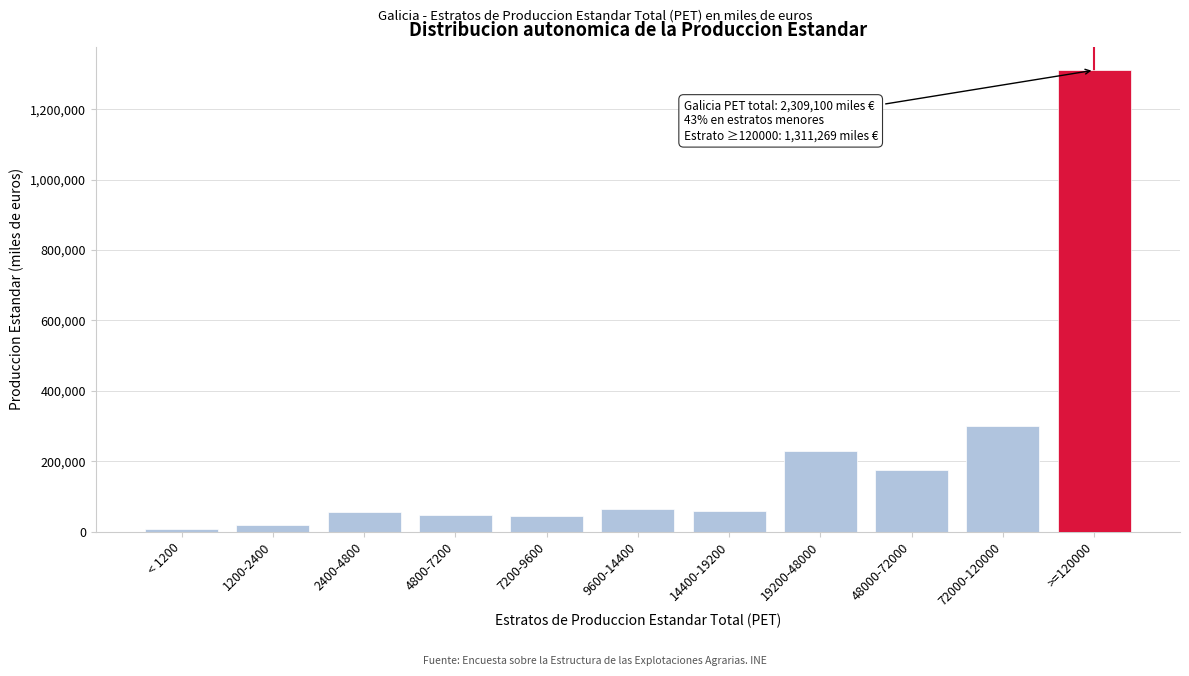

What is the label of the 9th bar from the right?

2400-4800